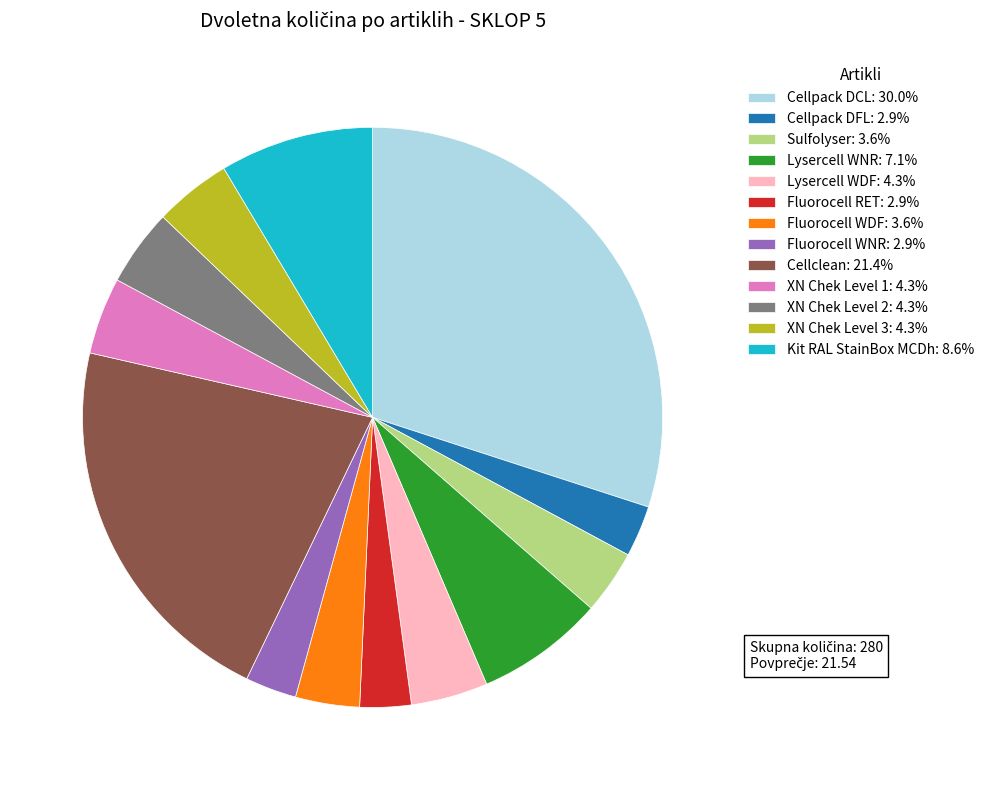

Does any single category account for the majority?

No